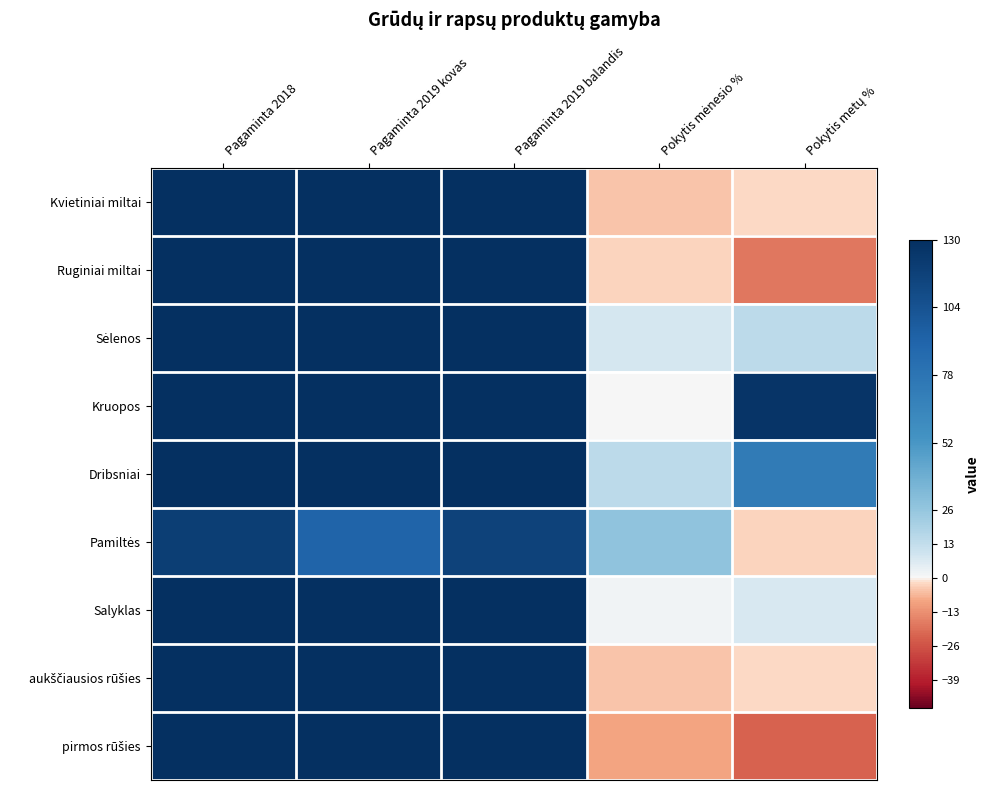

Rank the series at Pagaminta 2019 balandis from highest to lowest value.

Kvietiniai miltai, aukščiausios rūšies, Sėlenos, Salyklas, Kruopos, Ruginiai miltai, Dribsniai, pirmos rūšies, Pamiltės